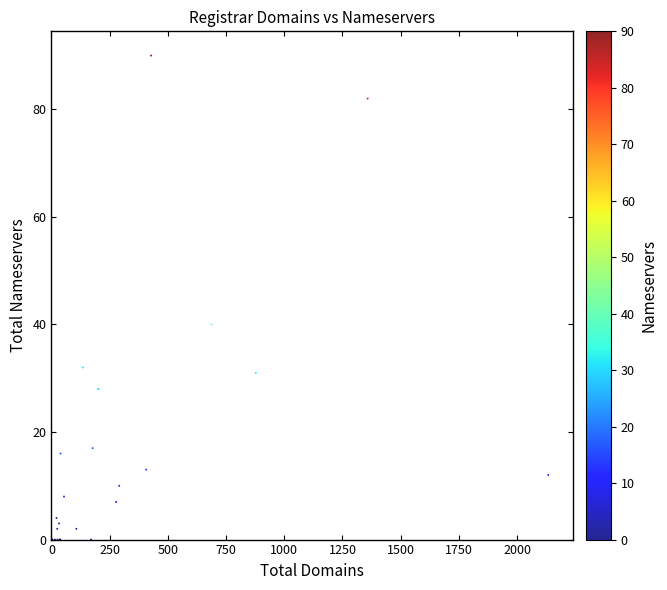

What Y value in the scatter plot is closest to 45?

40